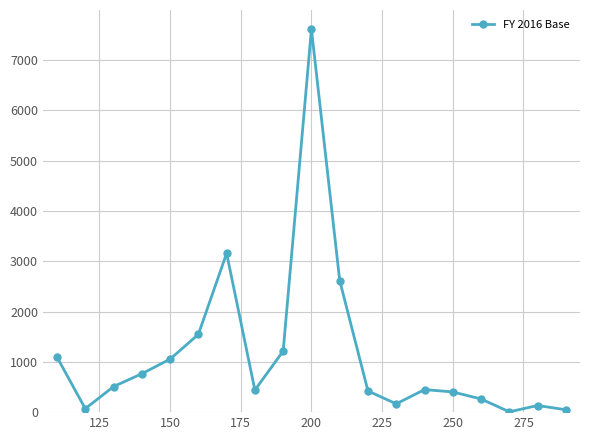

What is the maximum value shown in the chart?

7616.0